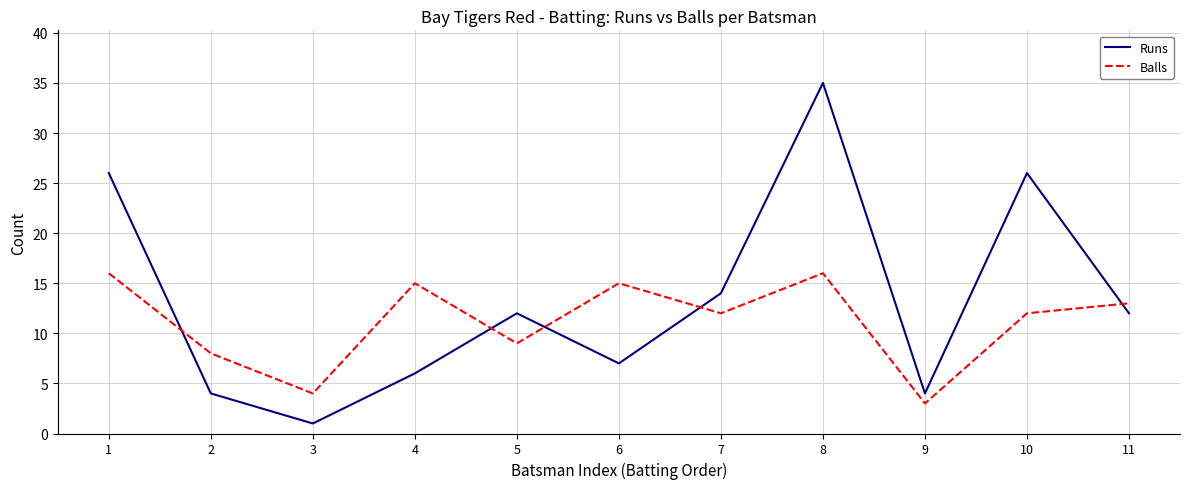

What is the sum of the Runs values at 6 and 11?

19